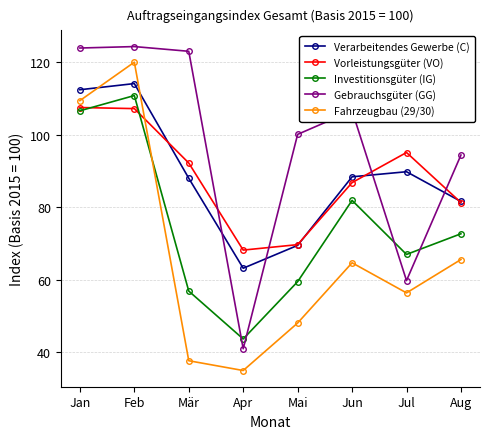

How many intersections are there between Fahrzeugbau (29/30) and Verarbeitendes Gewerbe (C)?

2